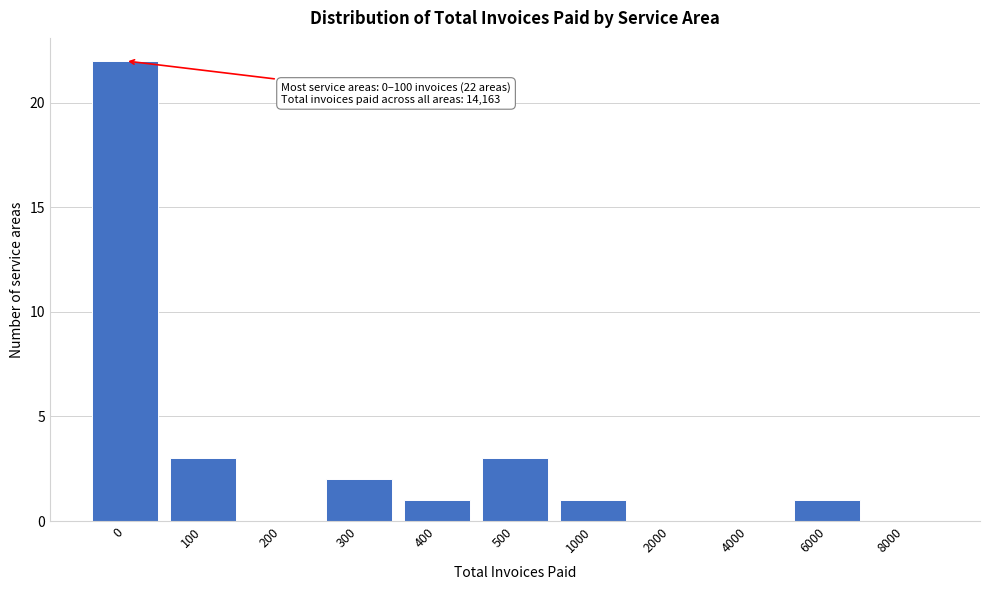

Reading left to right, what are all the values shown in this chart?

0=22	100=3	200=0	300=2	400=1	500=3	1000=1	2000=0	4000=0	6000=1	8000=0